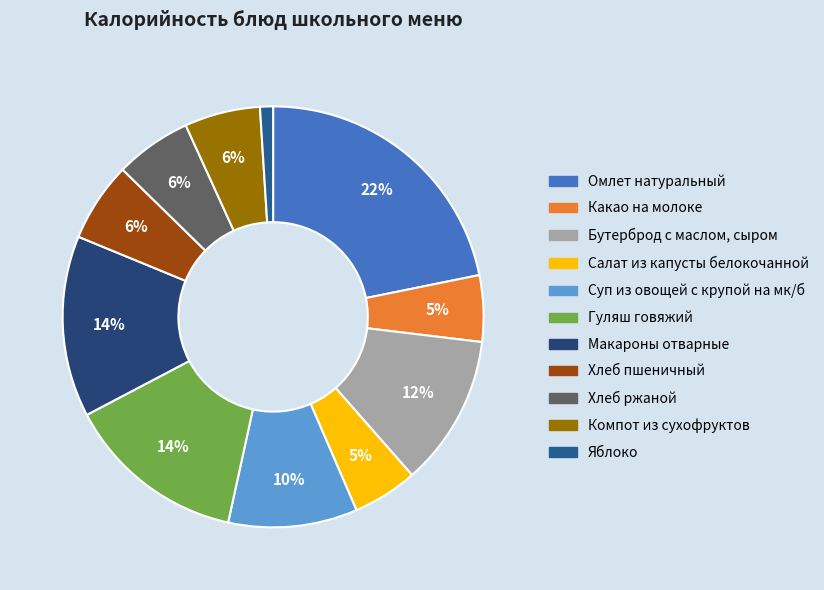

To the nearest percent, what is the combined percentage of Яблоко and Суп из овощей с крупой на мк/б?

11%